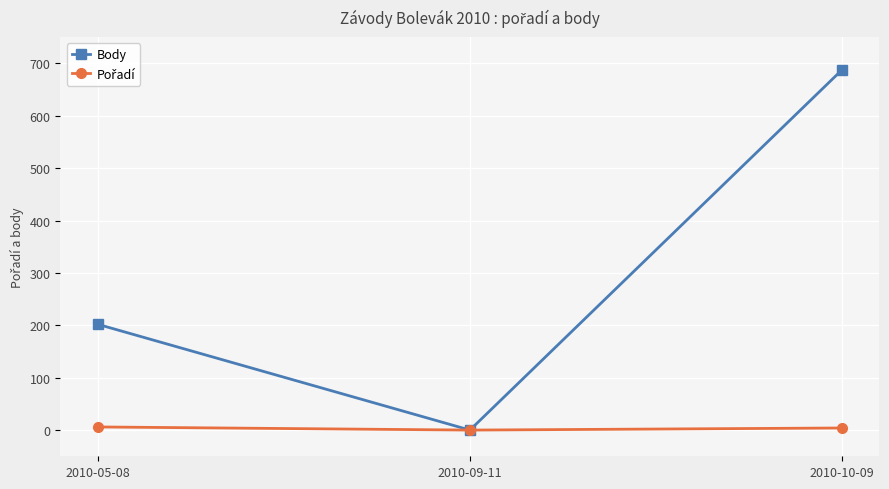

Rank the categories by Body value from highest to lowest.

2010-10-09, 2010-05-08, 2010-09-11